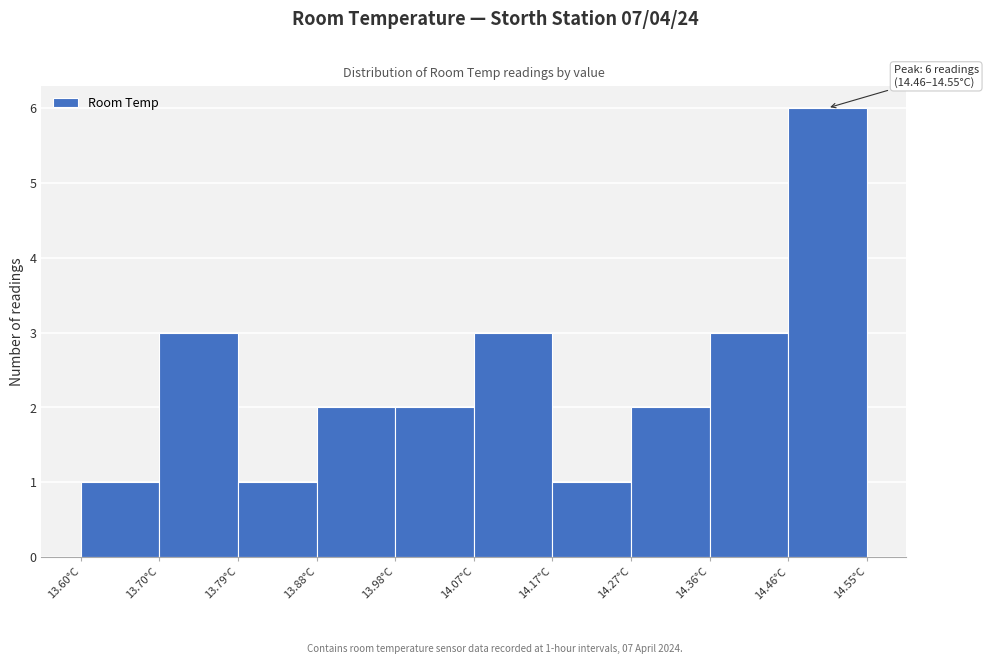

Which range on the x-axis has the tallest bar?

14.455 to 14.550